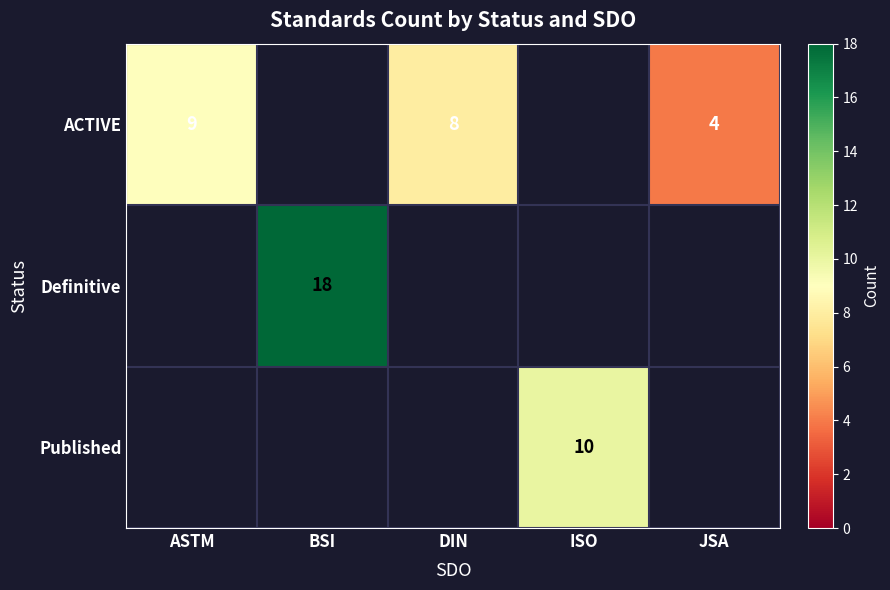

What is the difference between the highest and lowest values at DIN?

8